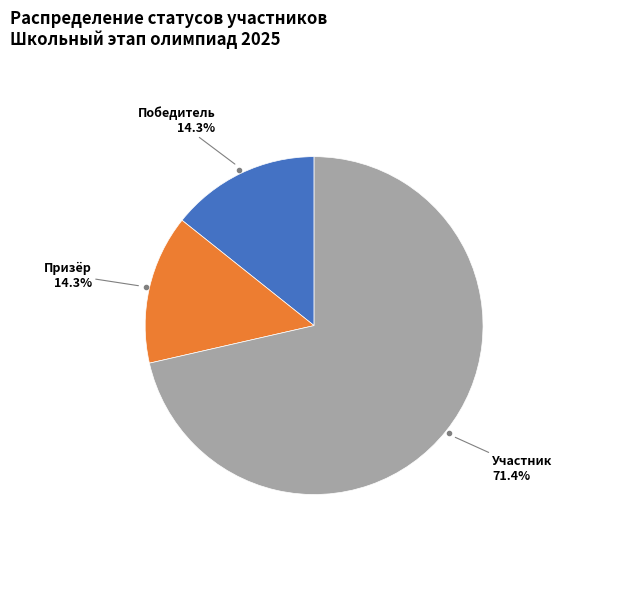

What percentage is the Призёр slice, to the nearest percent?

14%